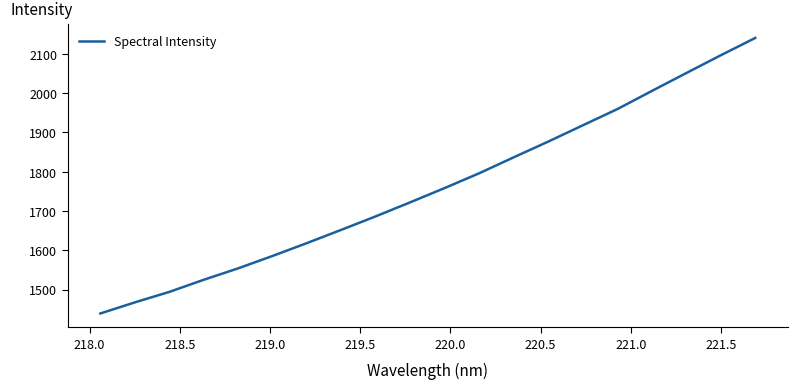

What is the difference between the maximum and minimum values?

700.9